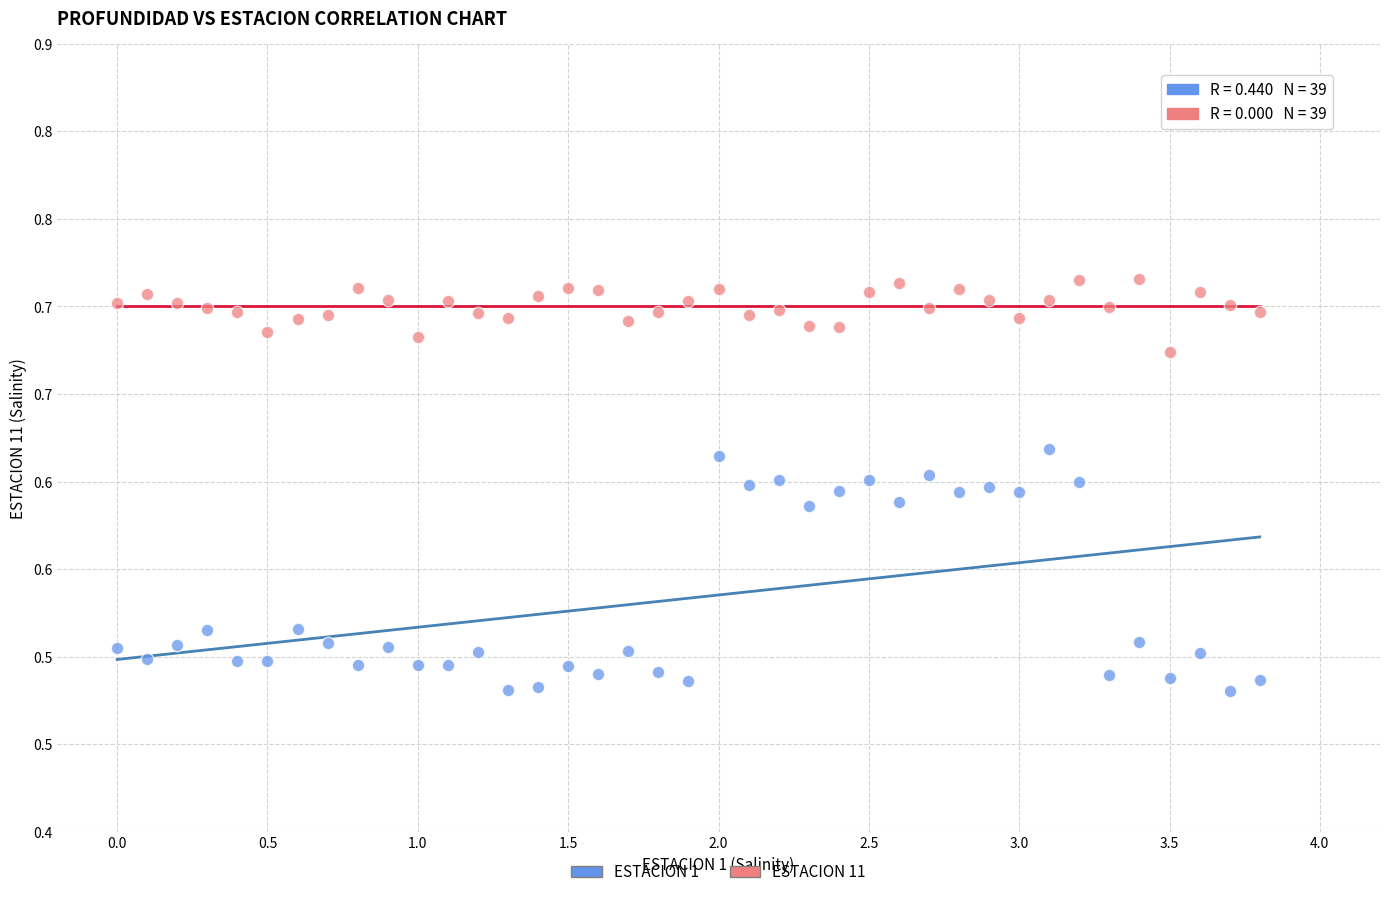

What are all the series names shown in the legend?

ESTACION 1, ESTACION 11